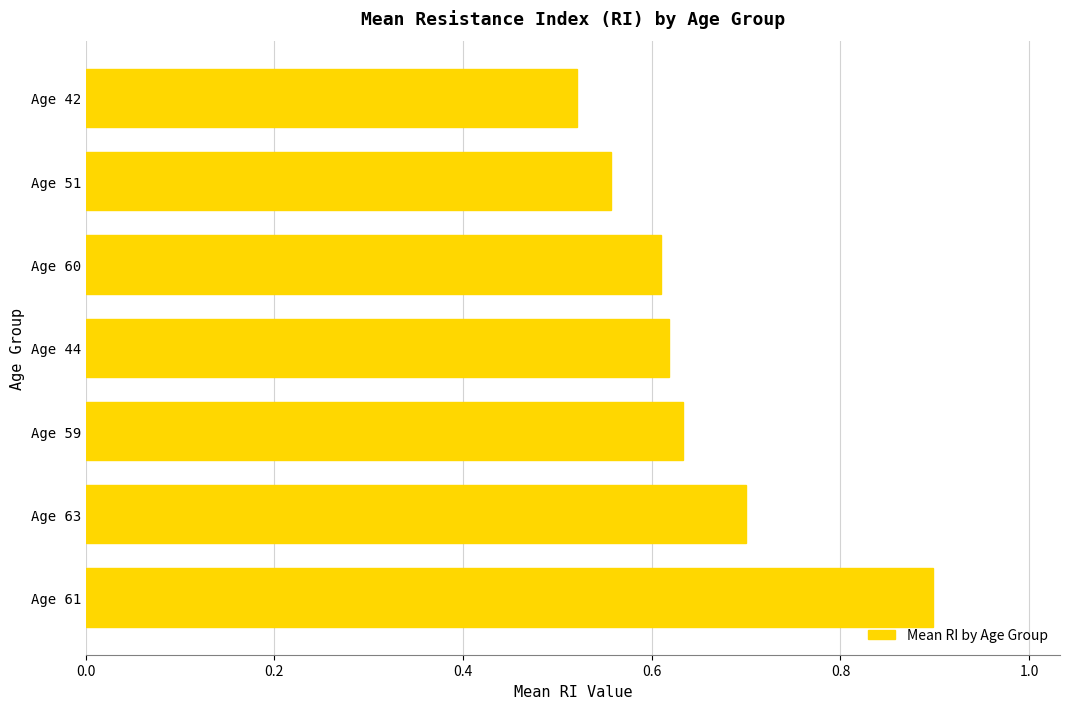

How many values are between 0 and 1?

7